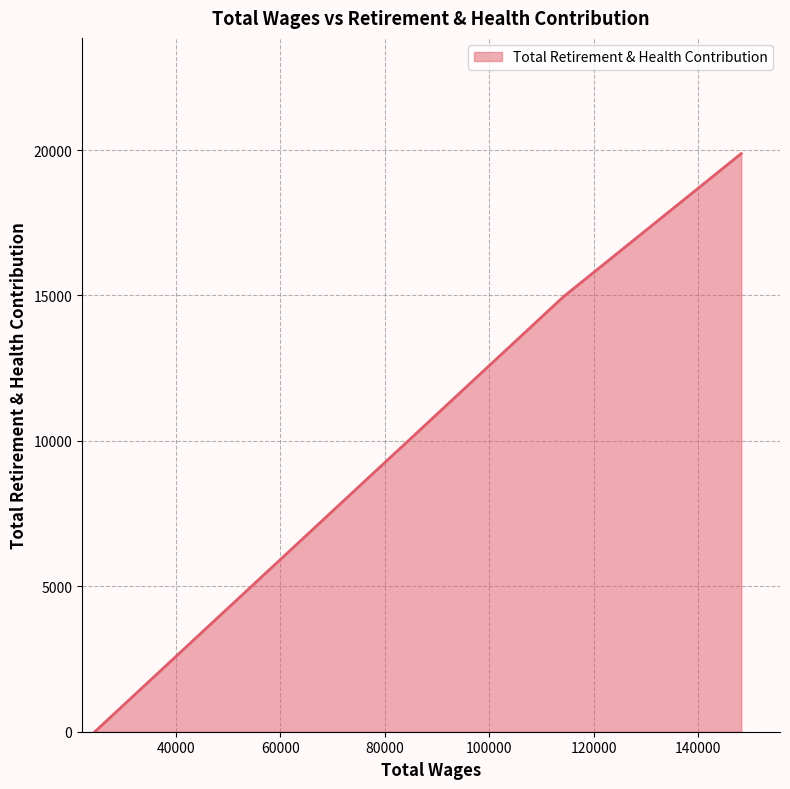

How many values are above zero?

2